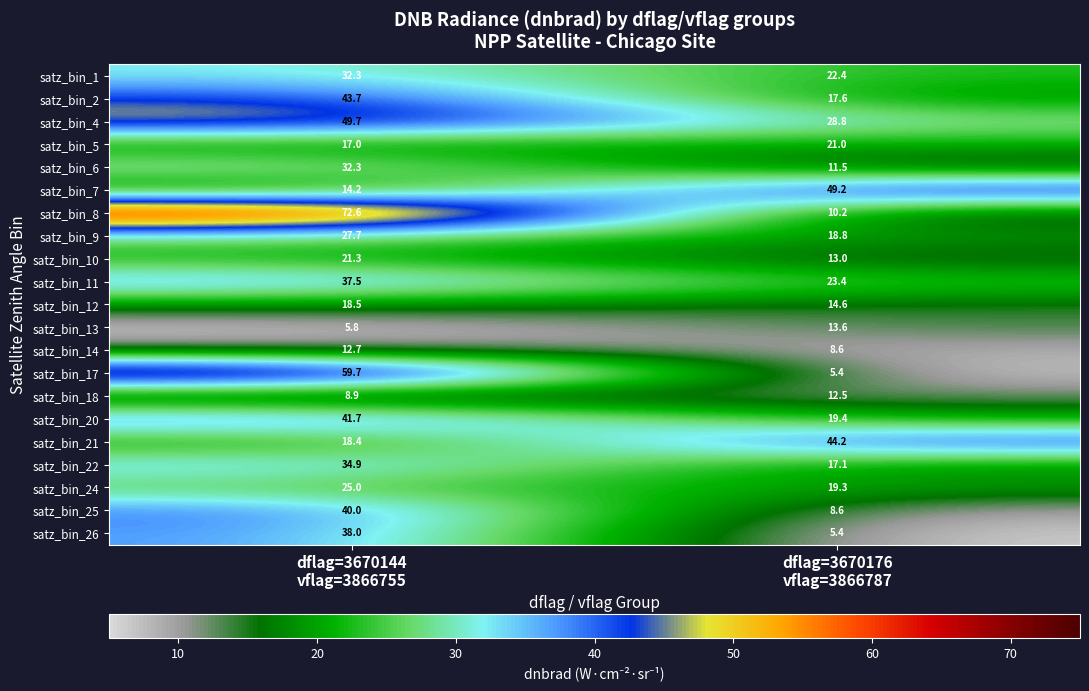

What is the minimum value shown in the chart?

5.4